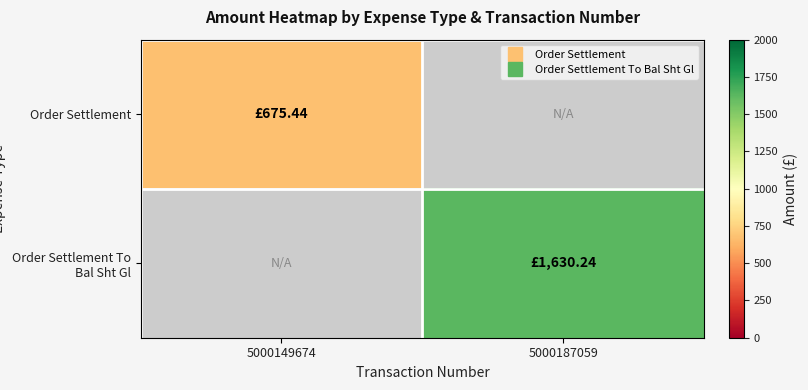

Count the number of categories in the chart.

2